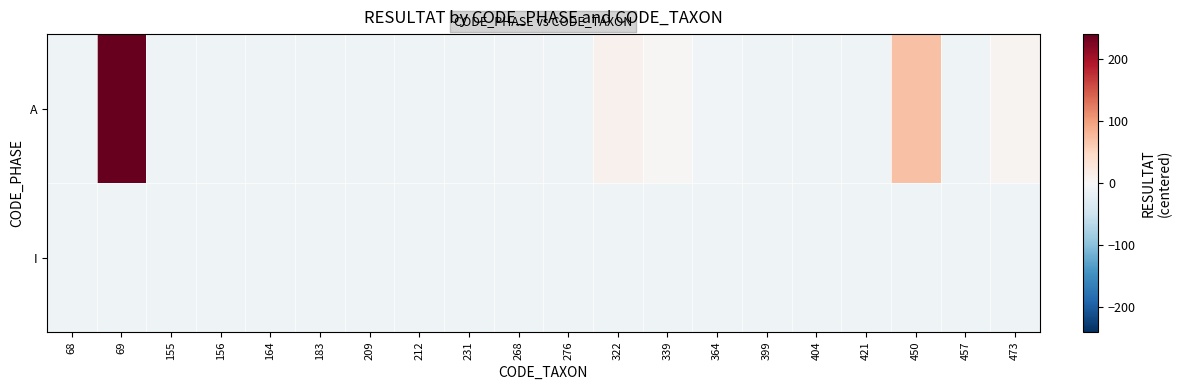

At which category is the sum across all series the highest?

69